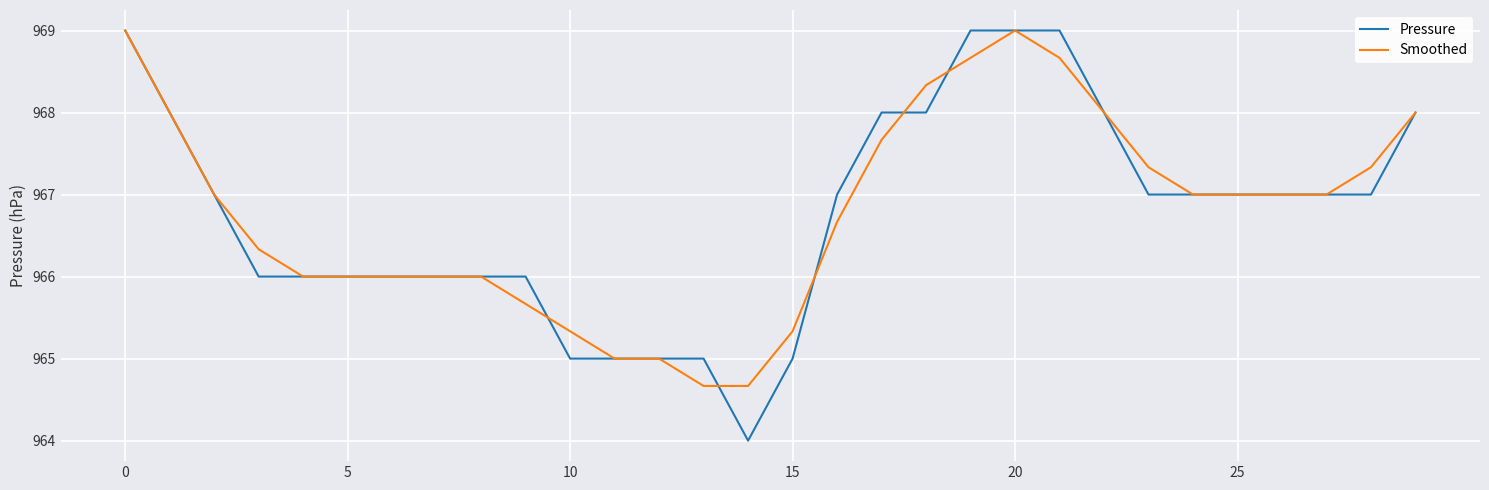

Which series has the widest spread of values?

Pressure